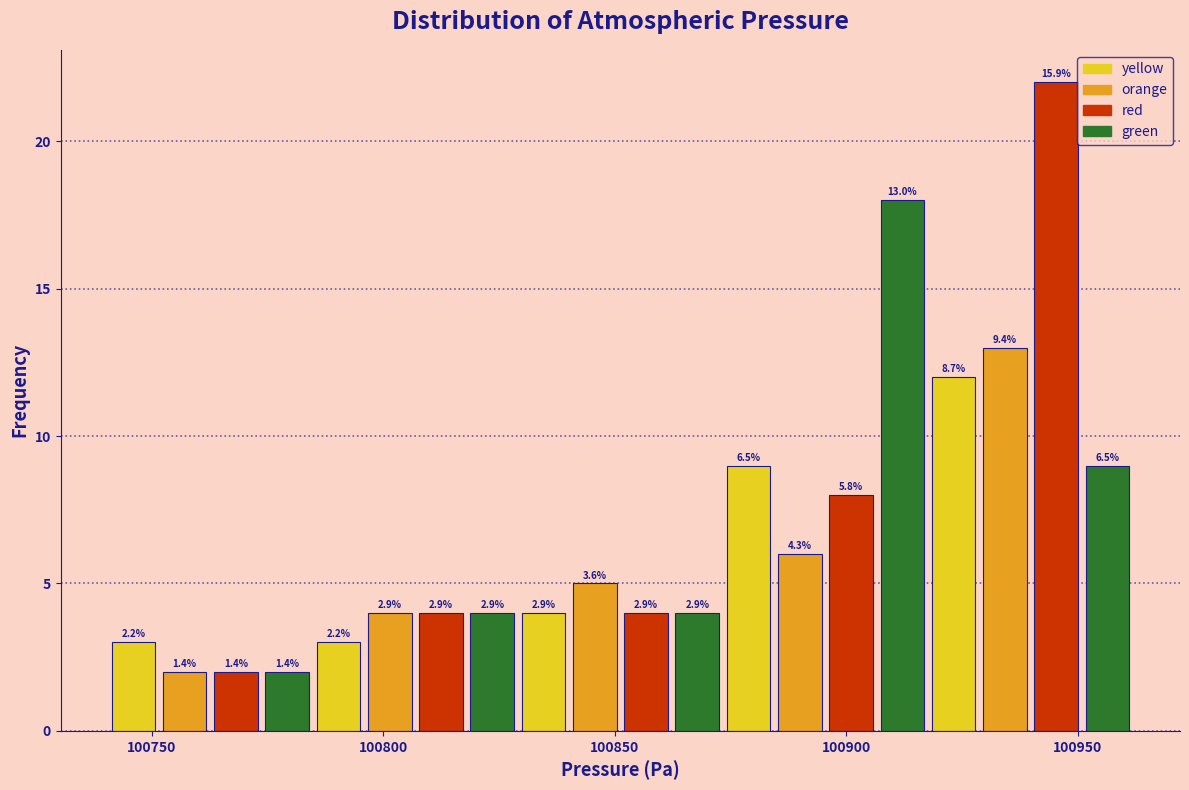

Read against the x-axis, roughly where is the centre of the tallest bar?

100945